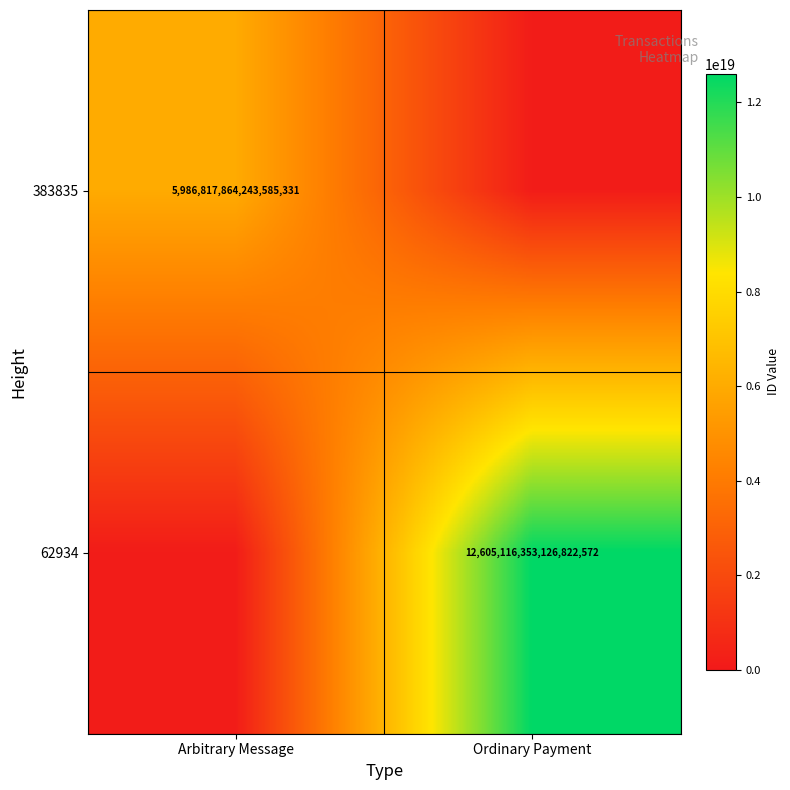

The 383835 series shows 7899123228030183424 at Arbitrary Message. True or false?

False